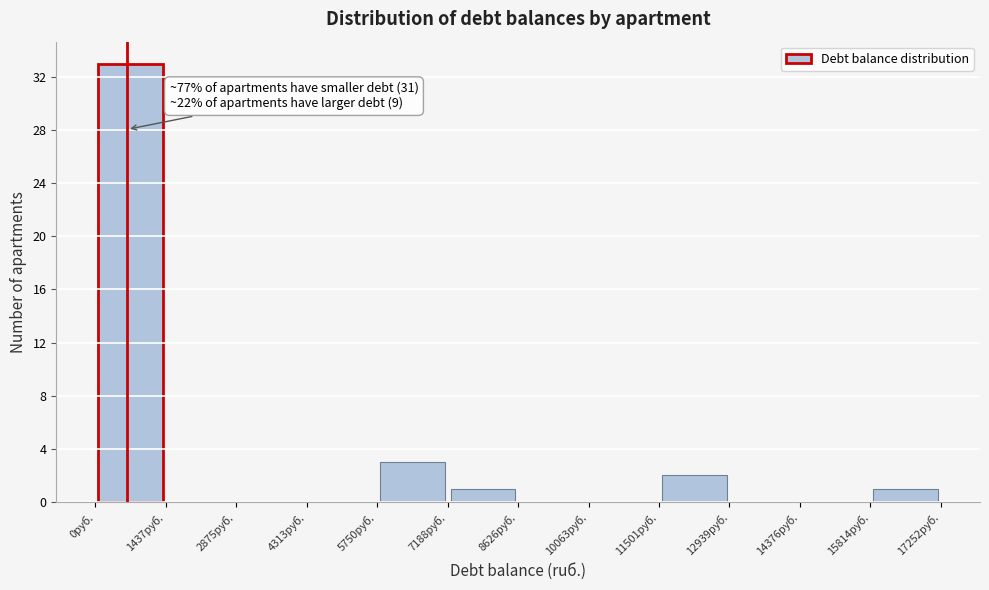

Which range on the x-axis has the tallest bar?

0 to 1400